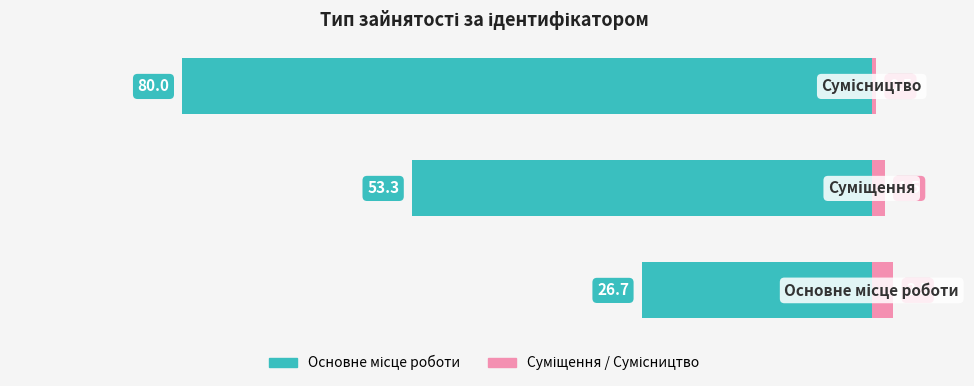

Is it true that Ідентифікатор (основний) equals -53.3 at 1?

True